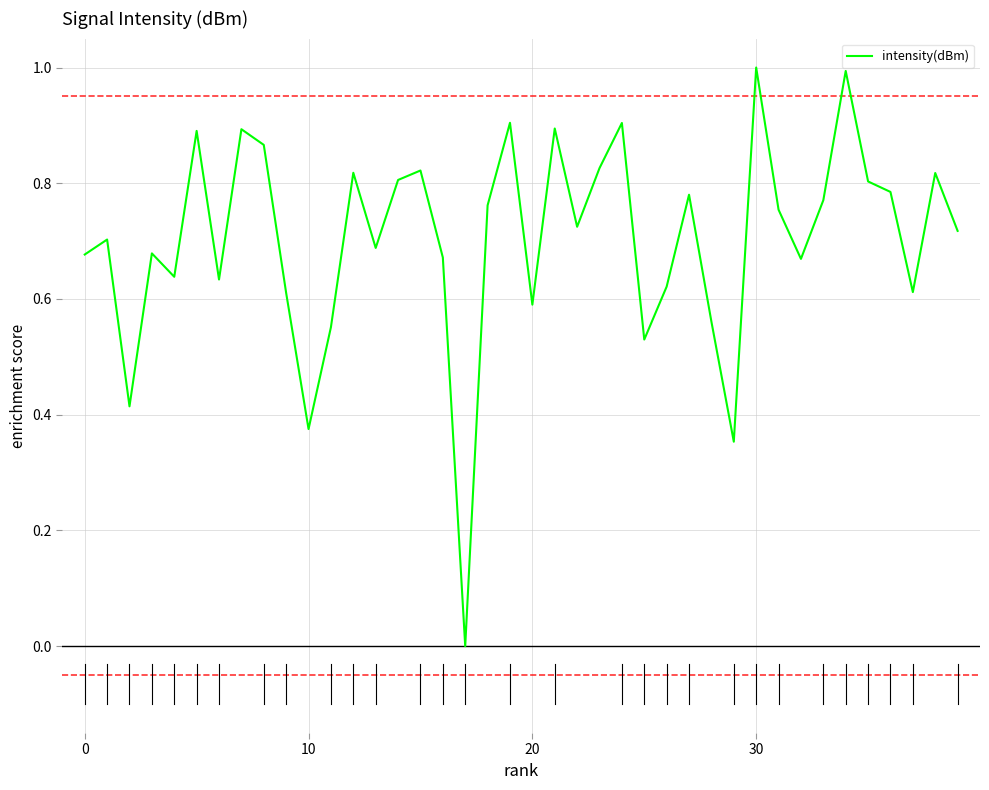

What is the greatest value displayed?

1.0